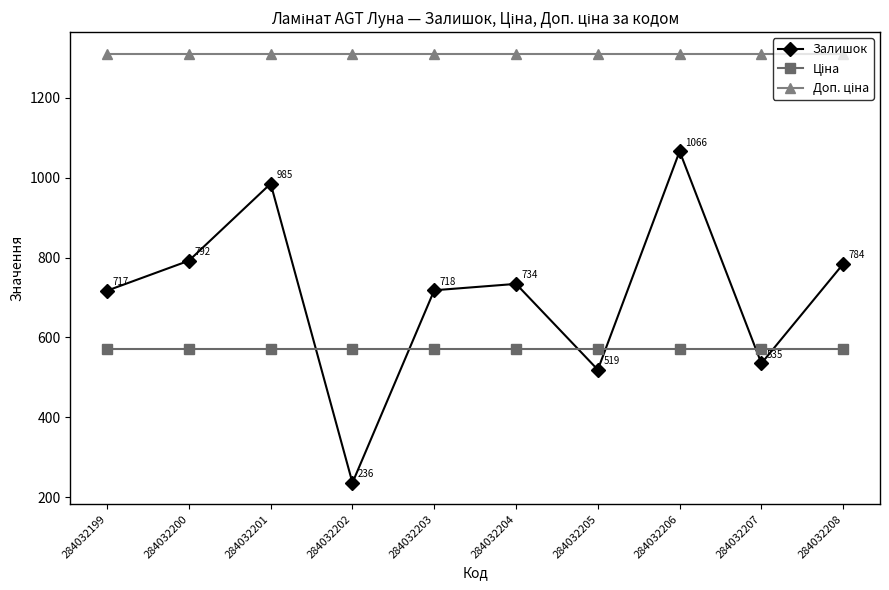

What is the total value across all series at 284032207?

2417.5